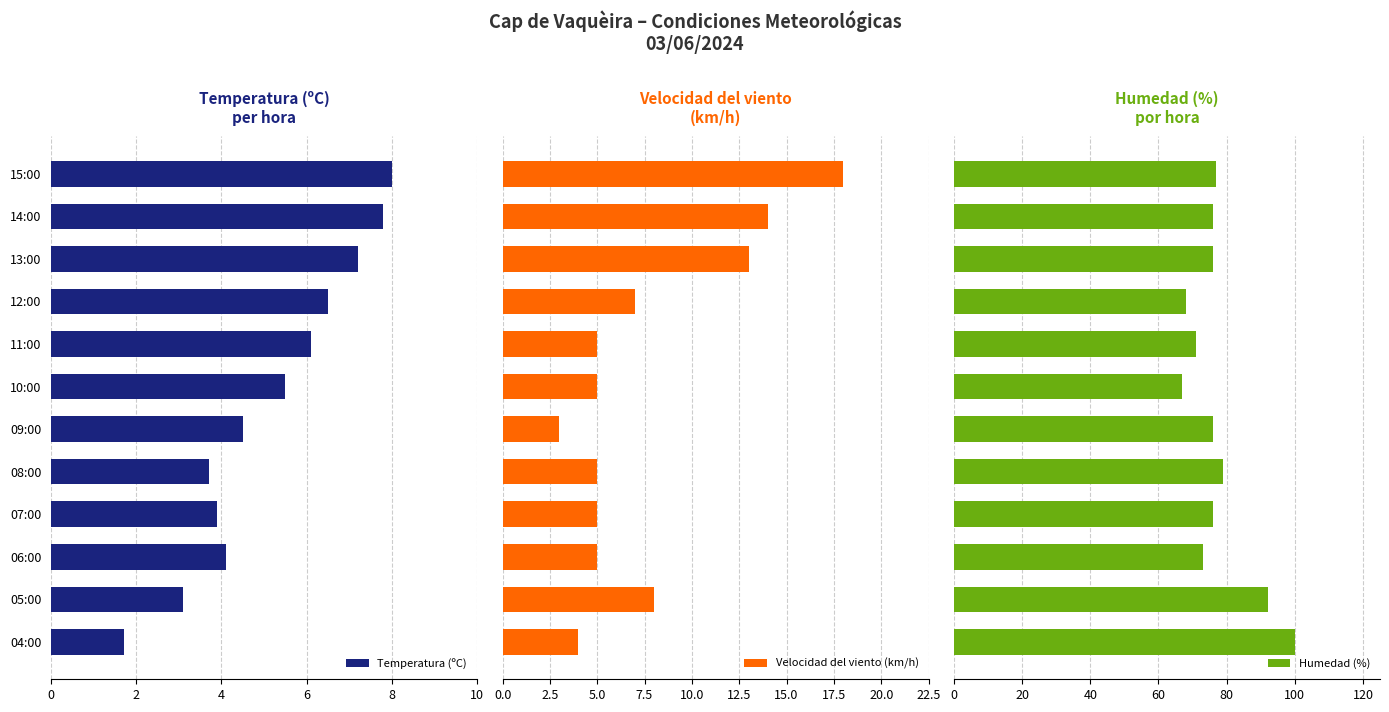

How many groups of bars are there?

12